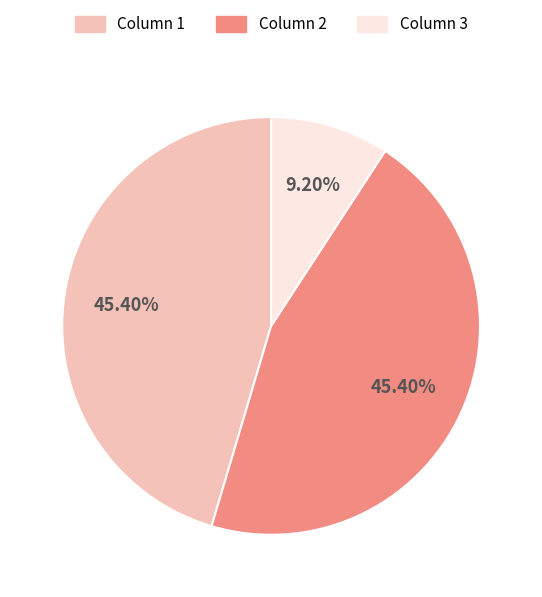

Does any single category account for the majority?

No